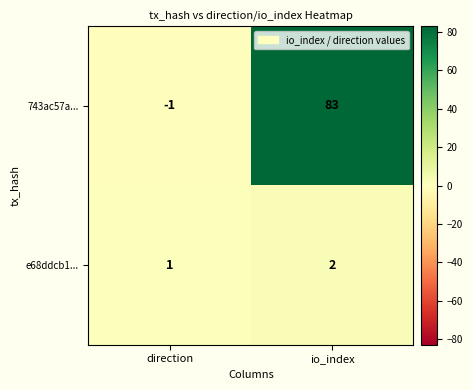

Reading left to right, what are all the values shown in this chart?

743ac57a...: direction=-1	io_index=83
e68ddcb1...: direction=1	io_index=2